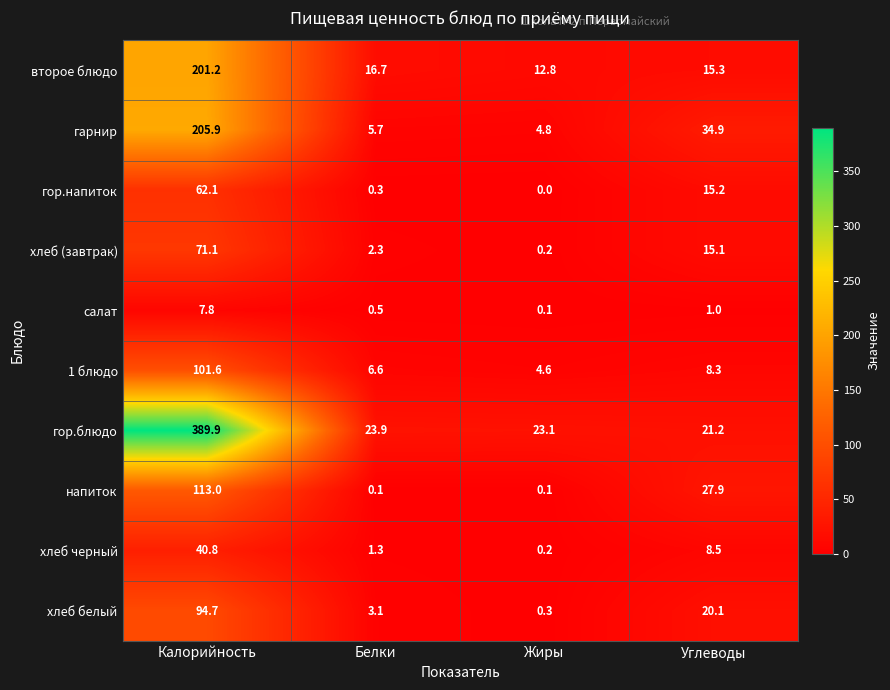

Where is хлеб (завтрак) nearest to the value 35?

Углеводы